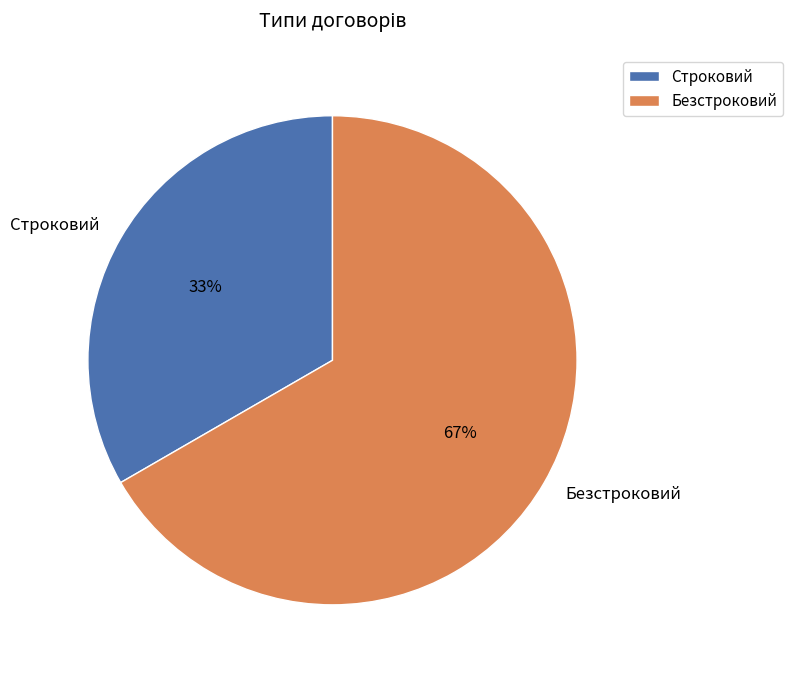

To the nearest percent, what portion does Строковий represent?

33%